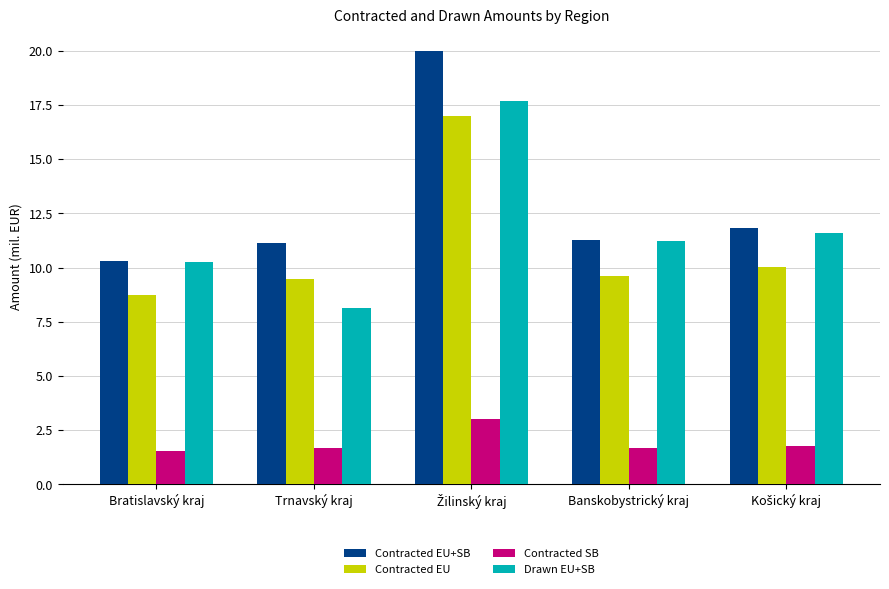

Where does the Contracted EU series first go above 9?

Trnavský kraj